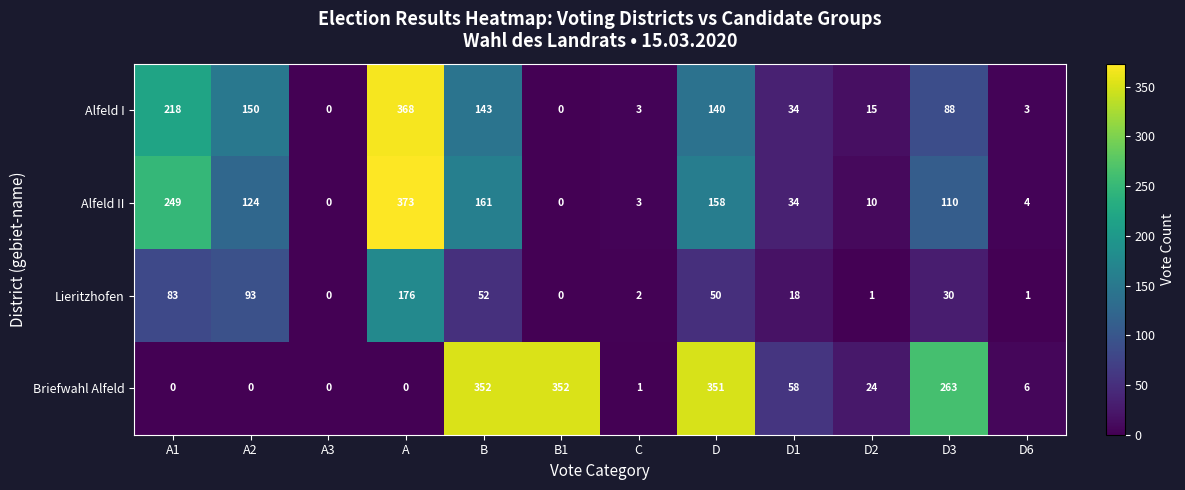

What is the difference between the highest and lowest values at B?

300